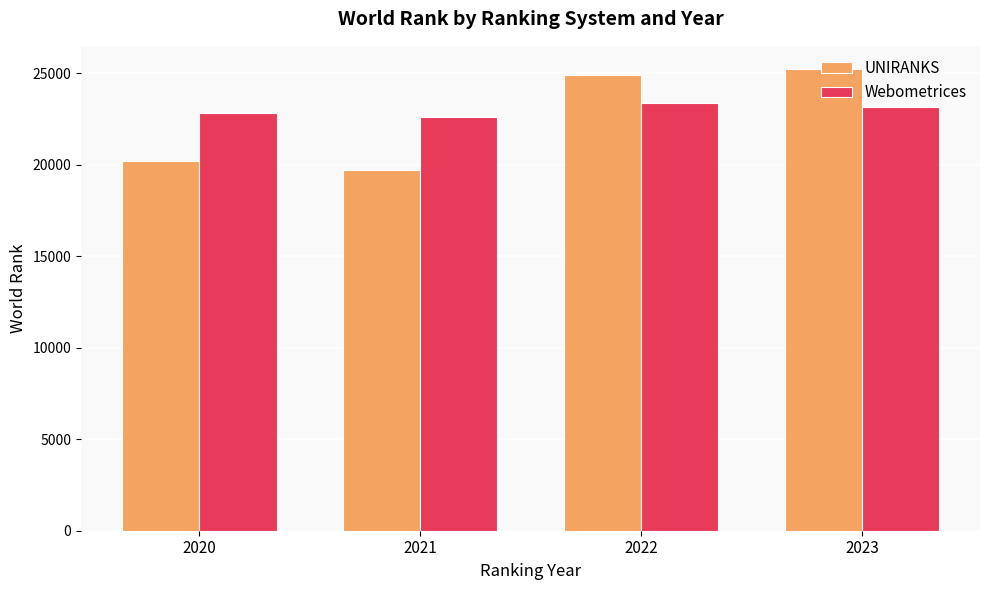

What is the spread (max minus min) of values at 2020?

2608